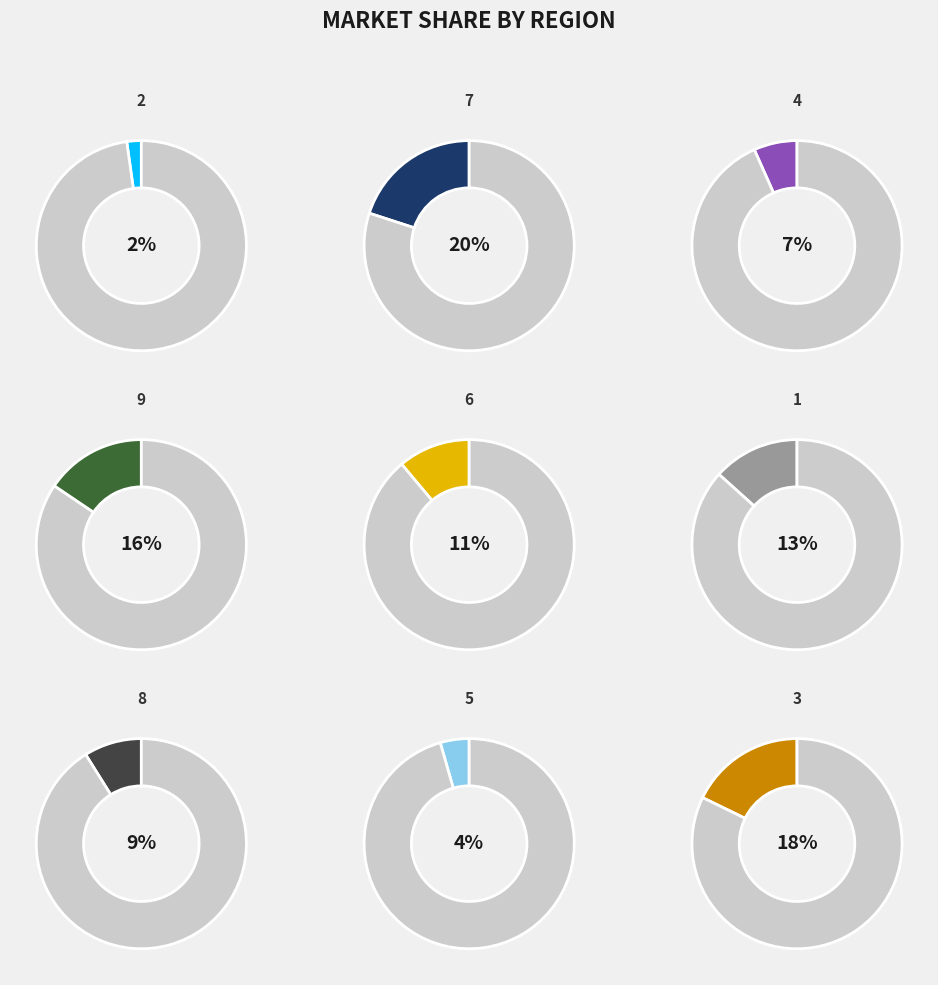

What percentage is the 9 slice, to the nearest percent?

16%